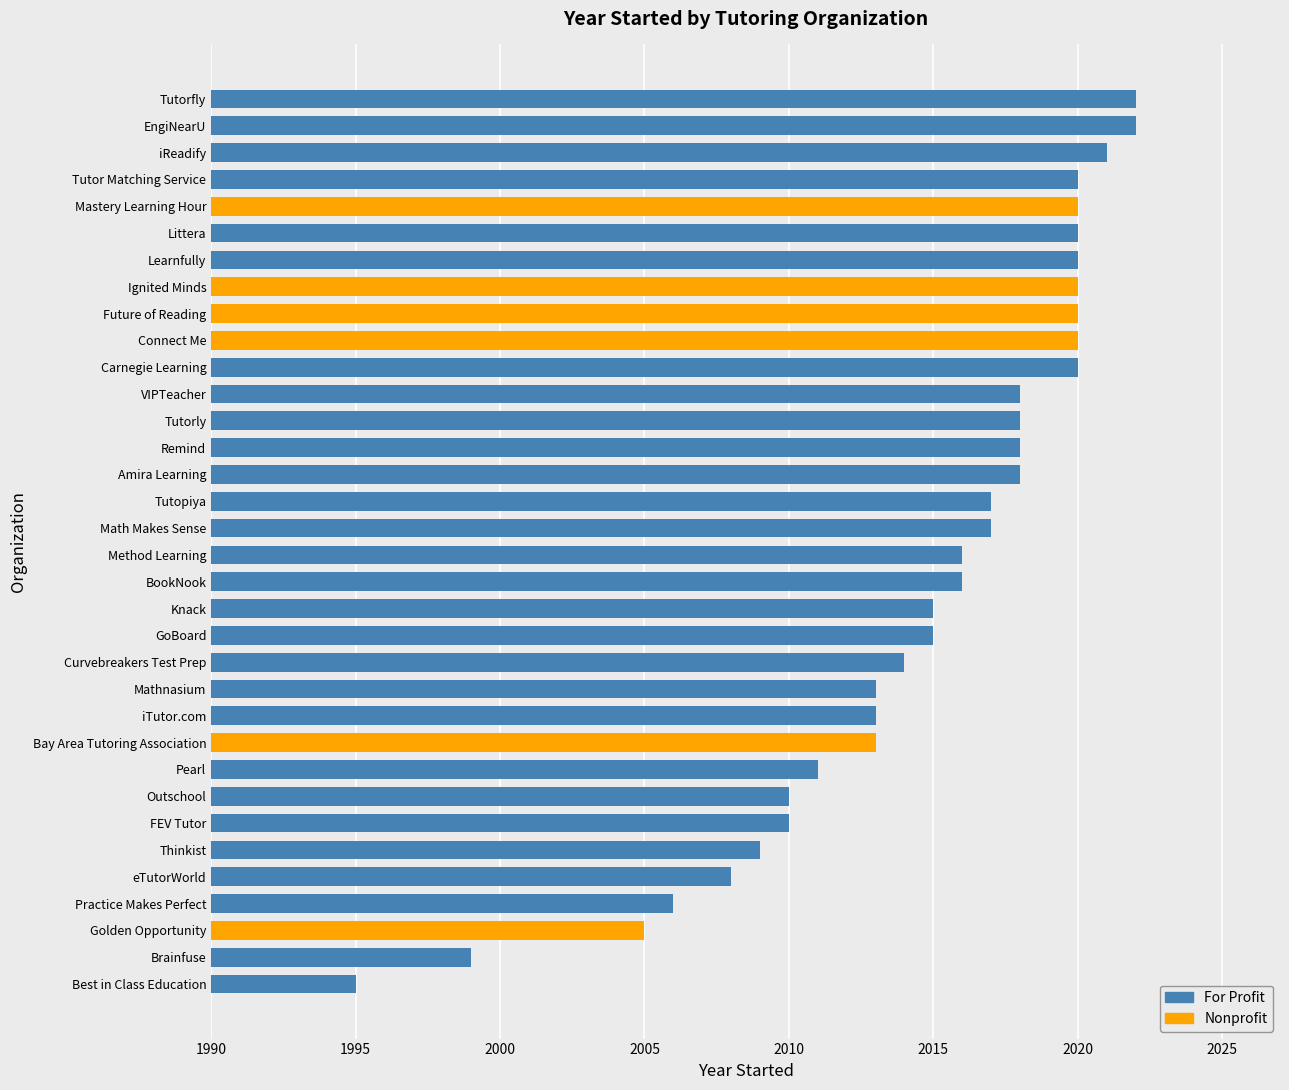

What is the change in value from Thinkist to Tutor Matching Service?

+11